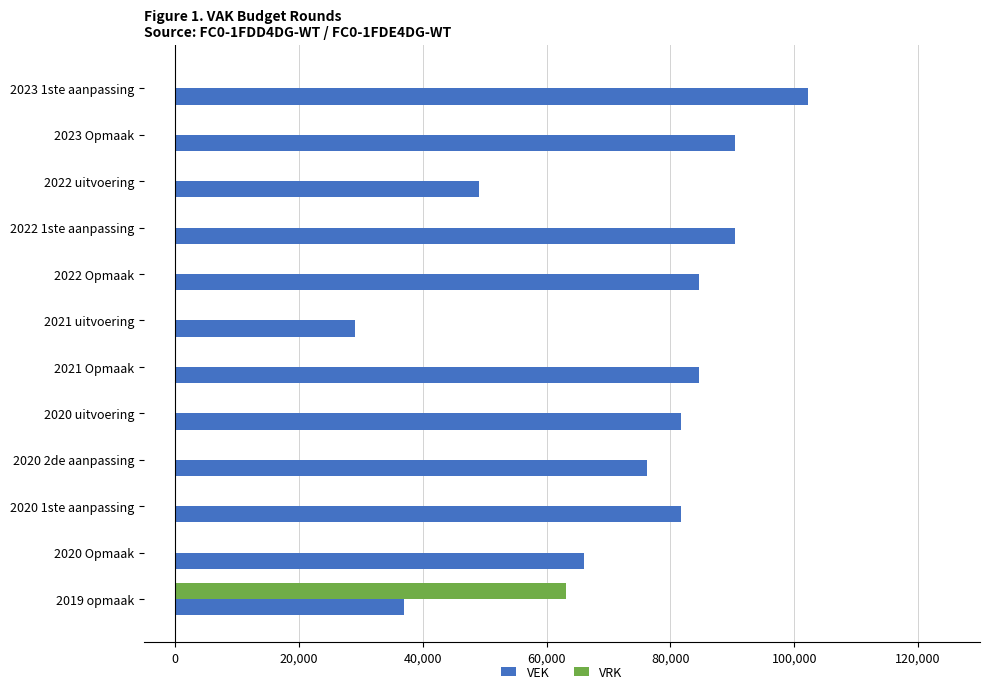

The value of VRK at 2022 Opmaak is -36759. True or false?

False